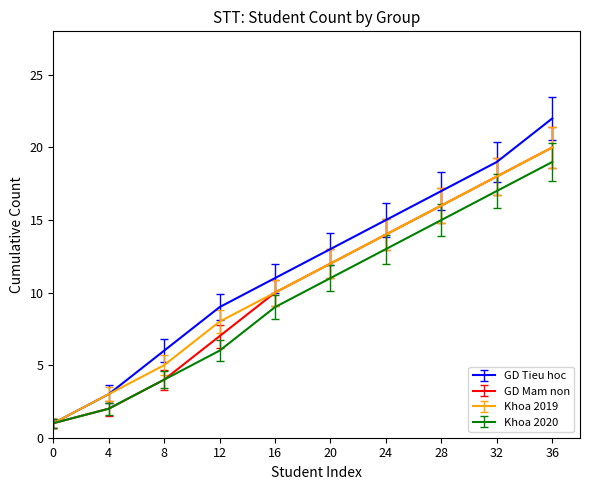

At which category is the sum across all series the highest?

36